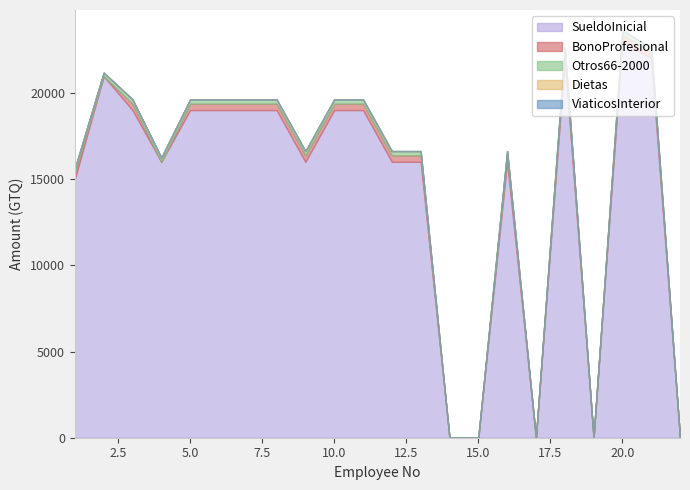

Rank the series at 6 from lowest to highest value.

Dietas, ViaticosInterior, Otros66-2000, BonoProfesional, SueldoInicial